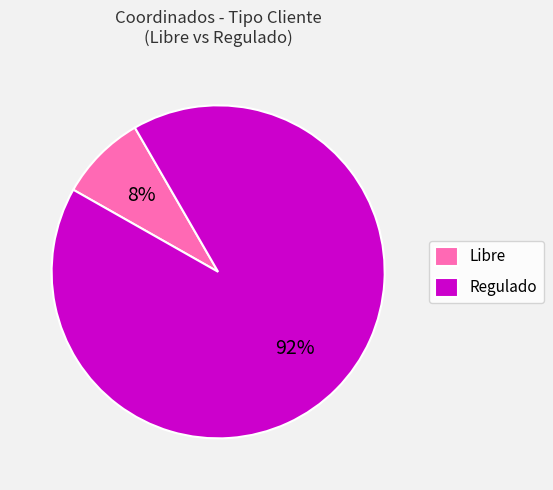

Which has a higher value, Libre or Regulado?

Regulado